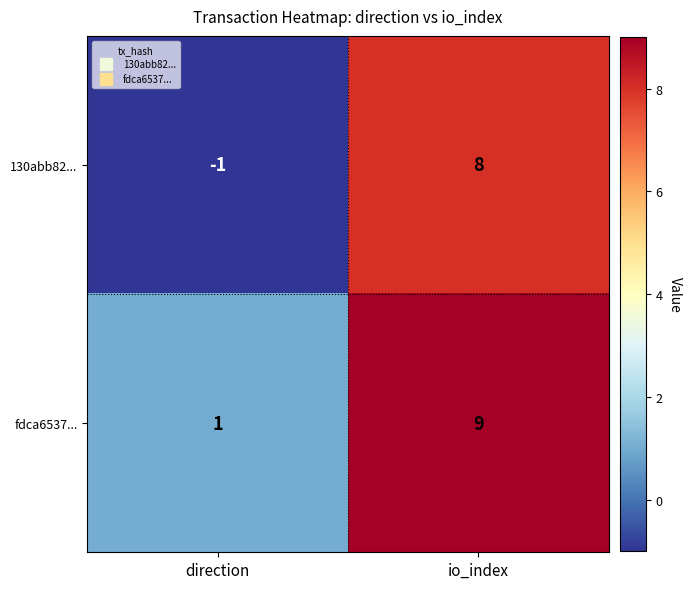

Reading left to right, transcribe all the data shown in this chart.

130abb82...: direction=-1	io_index=8
fdca6537...: direction=1	io_index=9